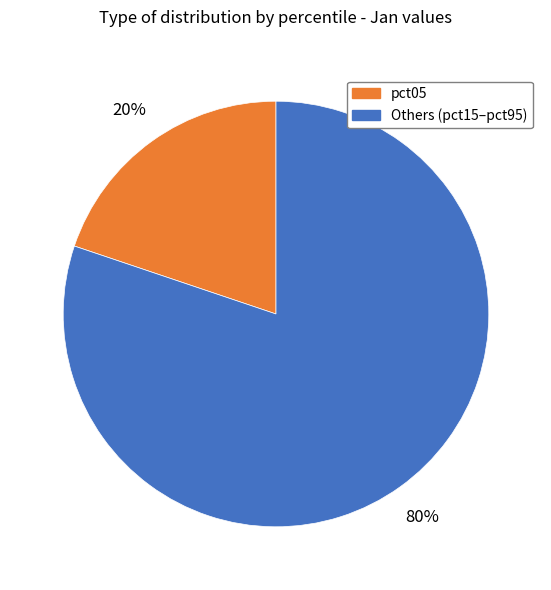

What percentage is the Others (pct15–pct95) slice, to the nearest percent?

80%